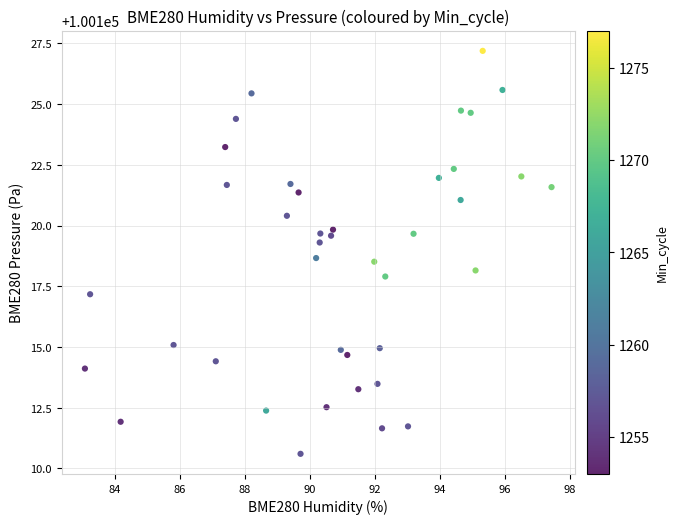

What is the range of X values (max minus min)?

14.4